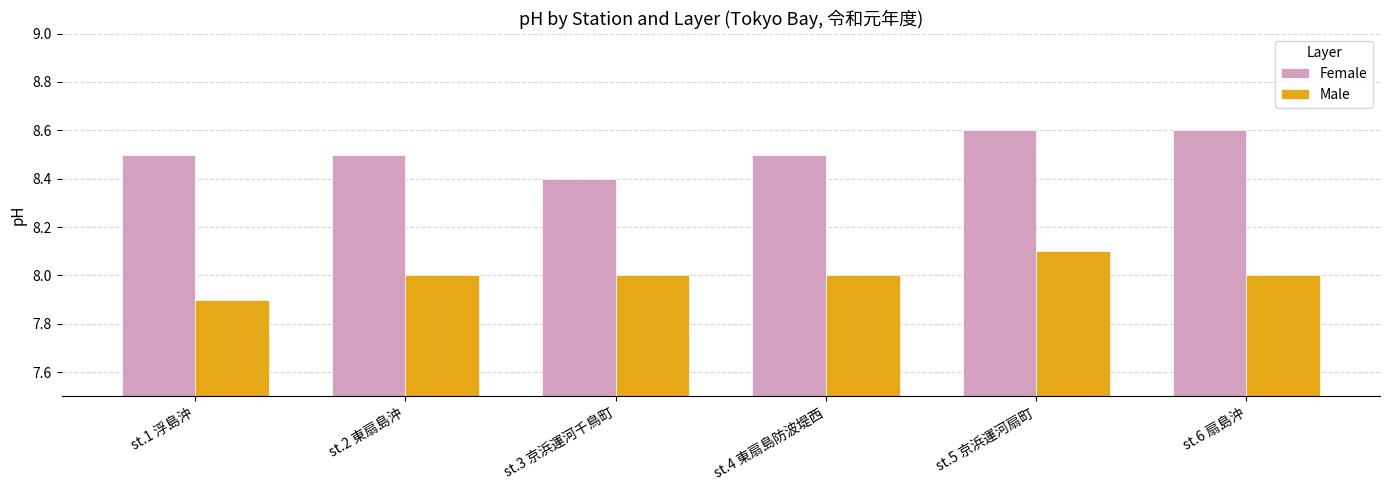

Reading right to left, extract all data points from this chart.

Female: 8.6	8.6	8.5	8.4	8.5	8.5
Male: 8.0	8.1	8.0	8.0	8.0	7.9